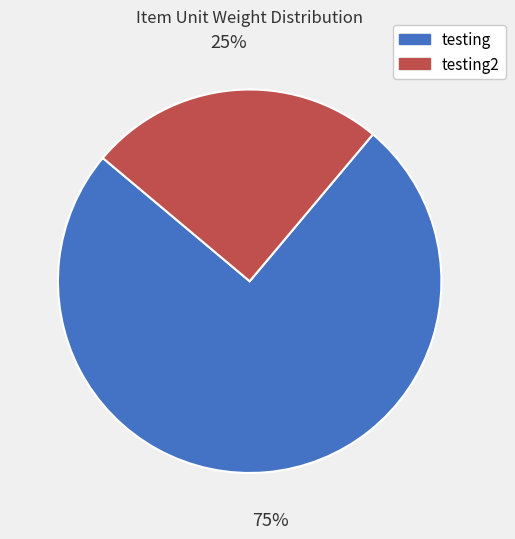

True or false: testing2 accounts for 25% of the total.

True